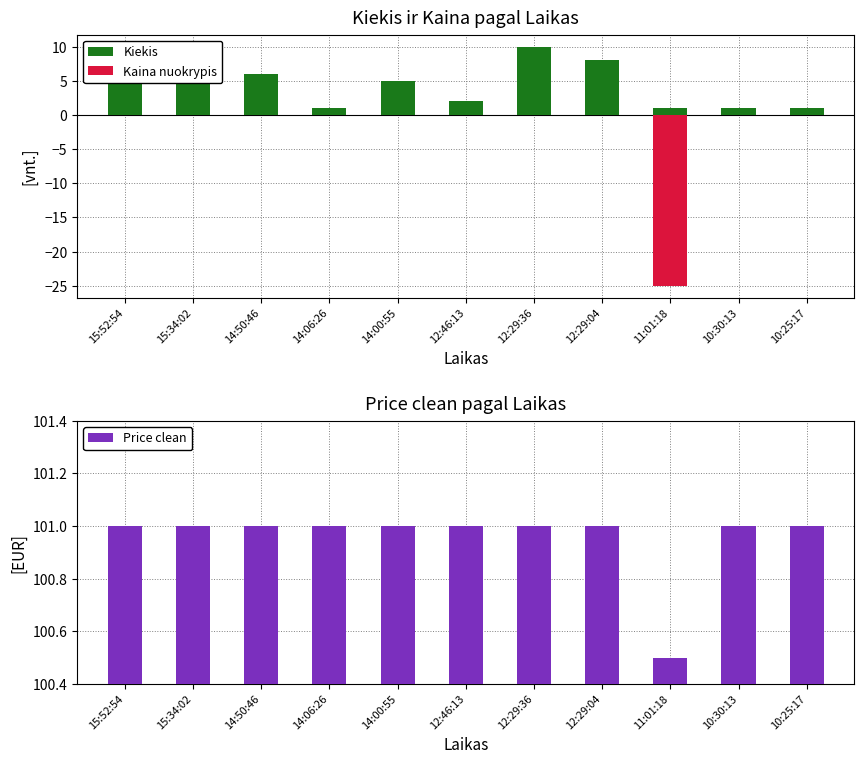

Which series changed the most between 14:06:26 and 10:30:13?

Kiekis